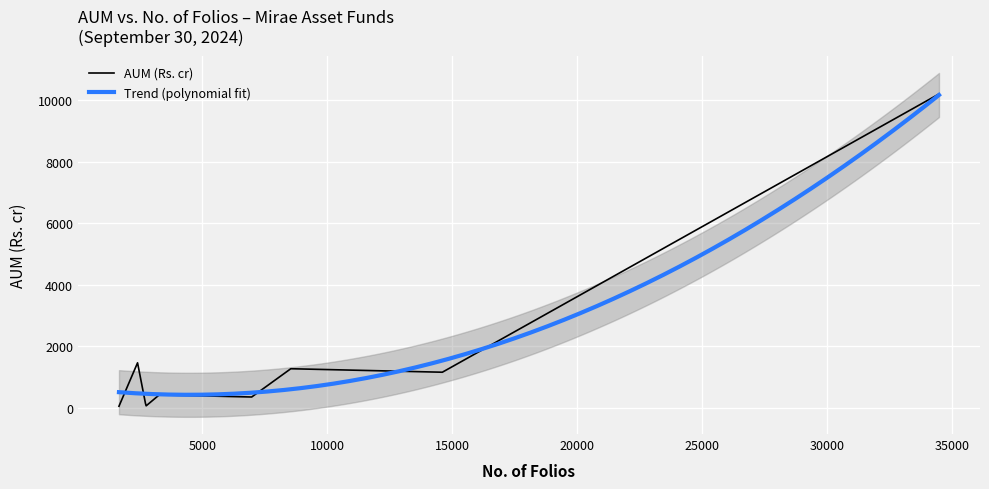

True or false: the data has more than 2 interior local peaks.

False